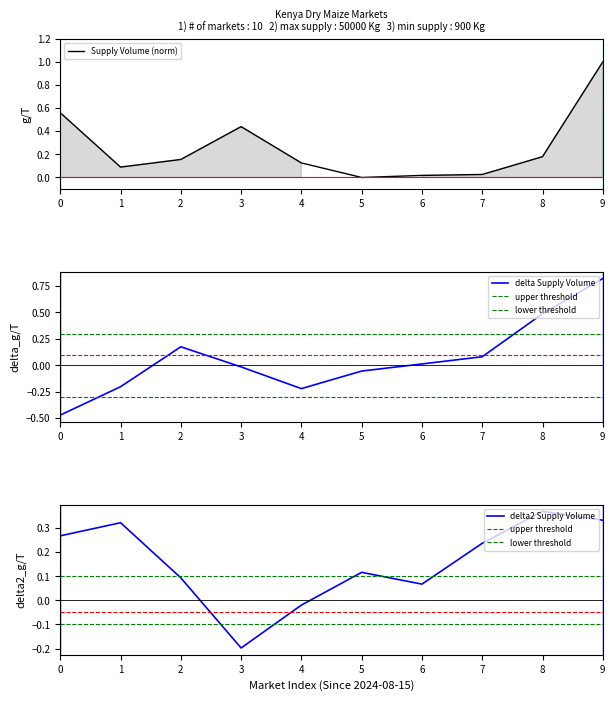

The Supply Volume (norm) series shows 0.8 at 0. True or false?

False